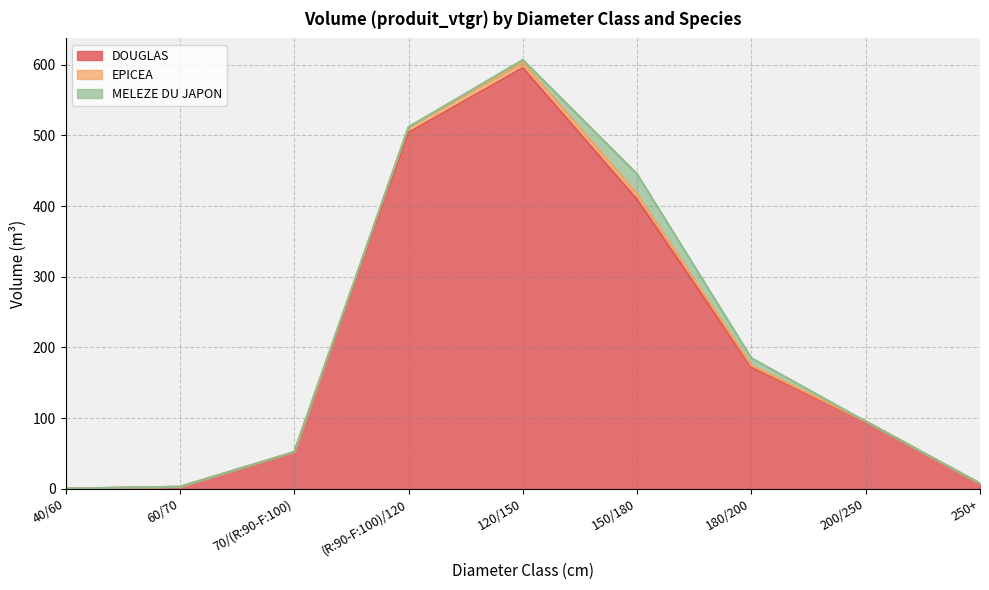

What is the difference between the maximum and minimum values in the EPICEA series?

8.0